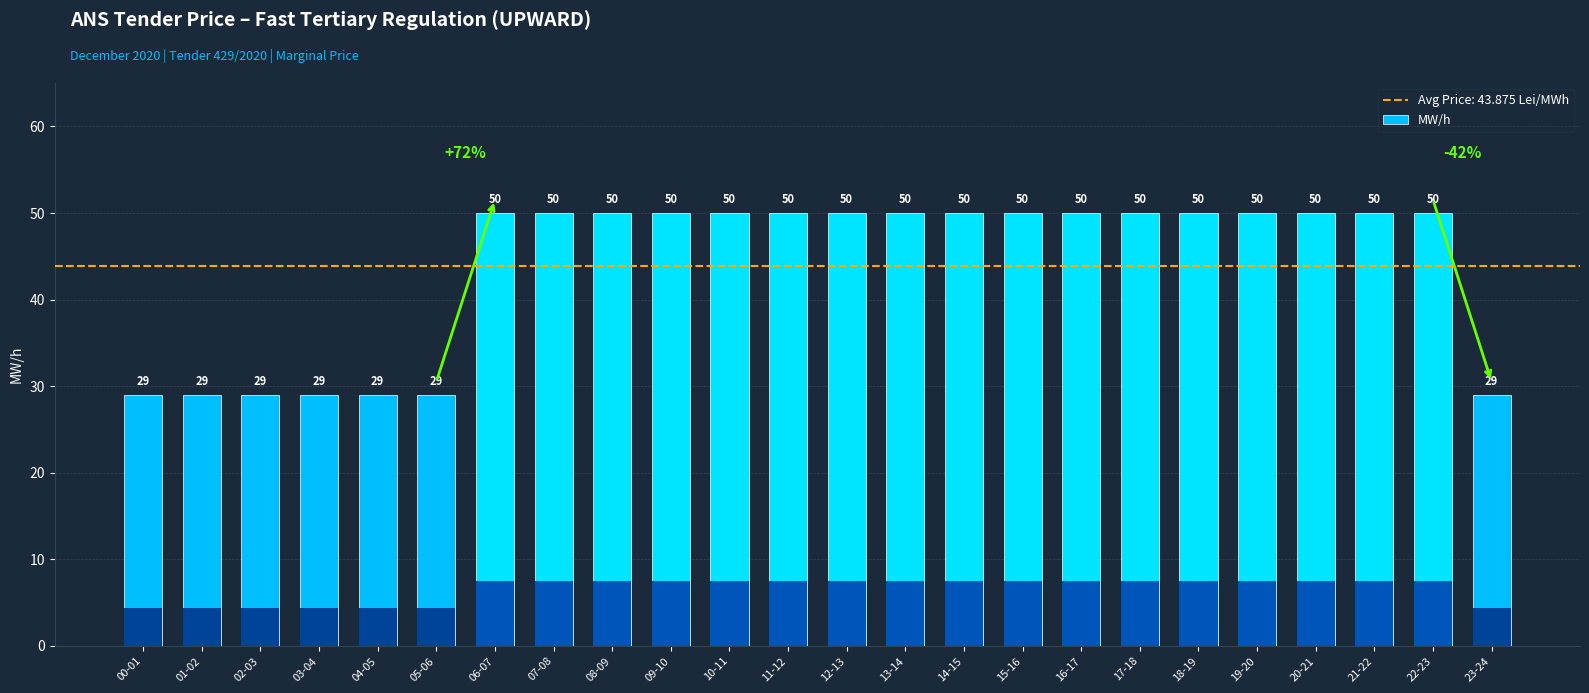

What is the label of the 20th bar from the left?

19-20